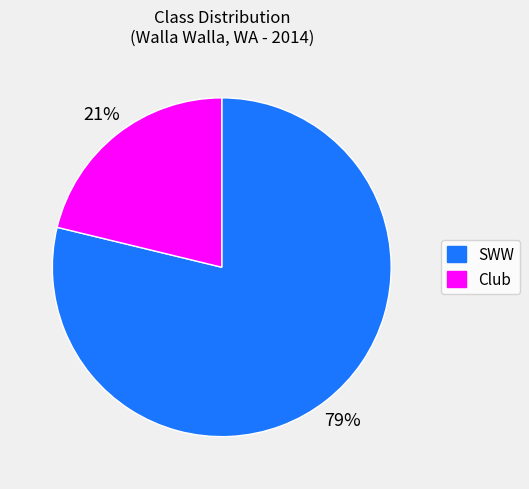

What is the smallest slice in the pie chart?

Club